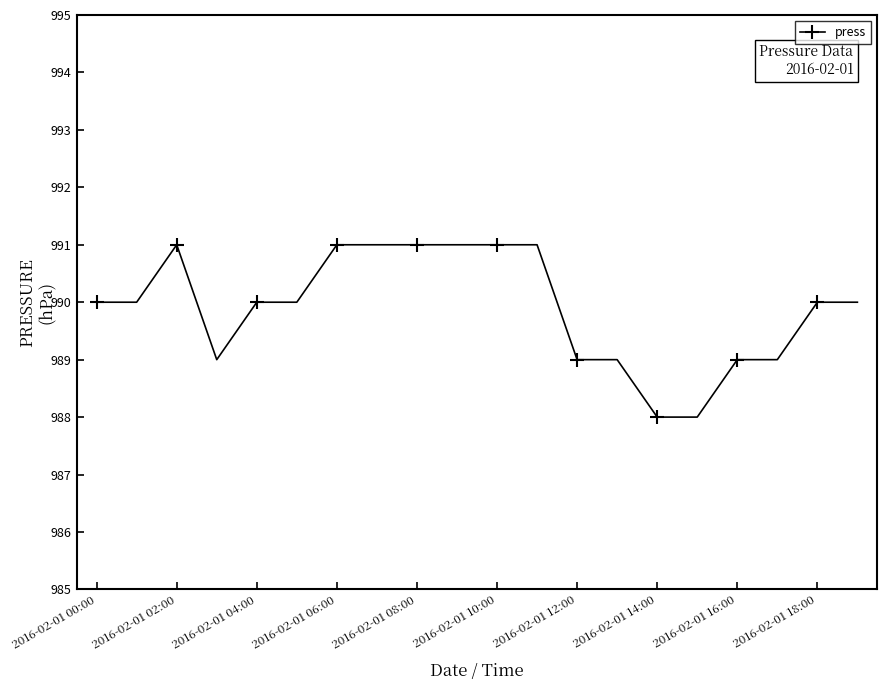

What is the sum of all values?

19798